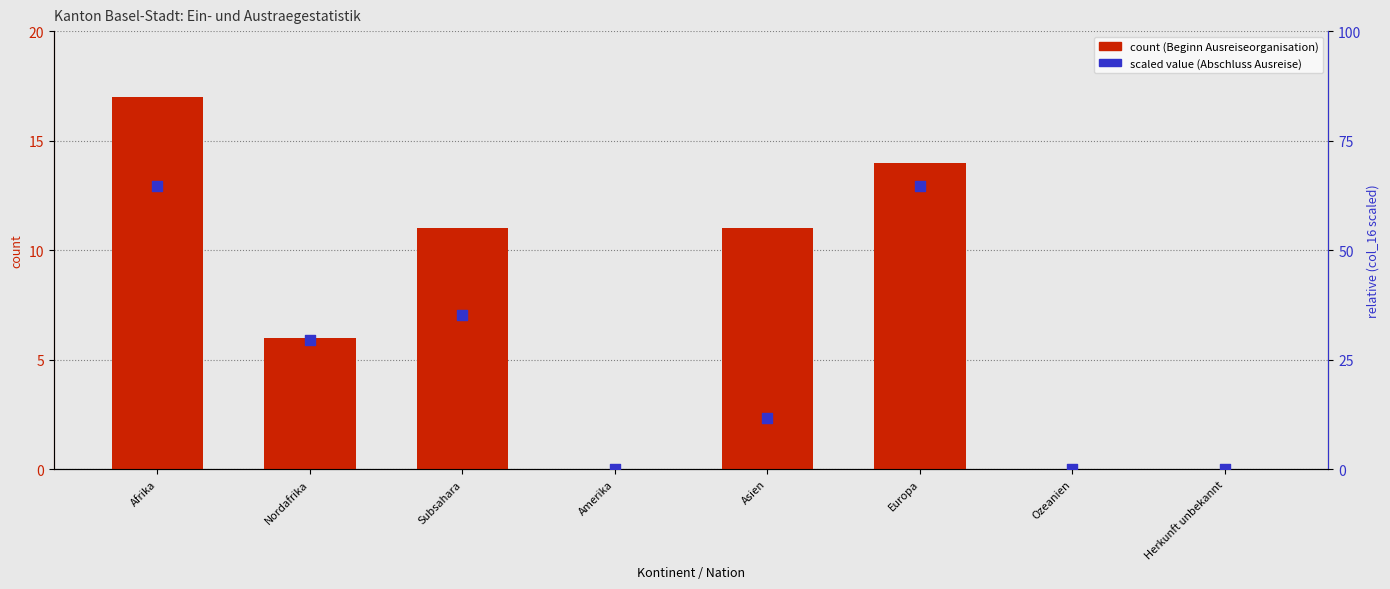

At which category is the sum across all series the highest?

Afrika